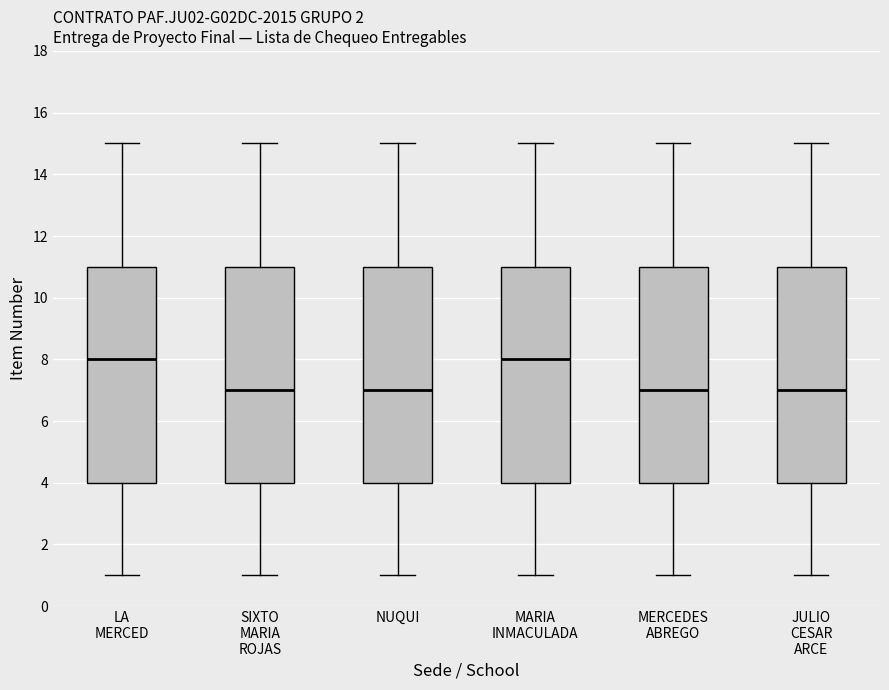

Reading left to right, read every box against the y-axis: the position of its median line, the range the box covers, and the ends of its whiskers. The values are not printed on the chart, so give them approximately, as read against the axis.

LA MERCED: median 8, box 4 to 11, whiskers 1 to 15
SIXTO MARIA ROJAS: median 7, box 4 to 11, whiskers 1 to 15
NUQUI: median 7, box 4 to 11, whiskers 1 to 15
MARIA INMACULADA: median 8, box 4 to 11, whiskers 1 to 15
MERCEDES ABREGO: median 7, box 4 to 11, whiskers 1 to 15
JULIO CESAR ARCE: median 7, box 4 to 11, whiskers 1 to 15